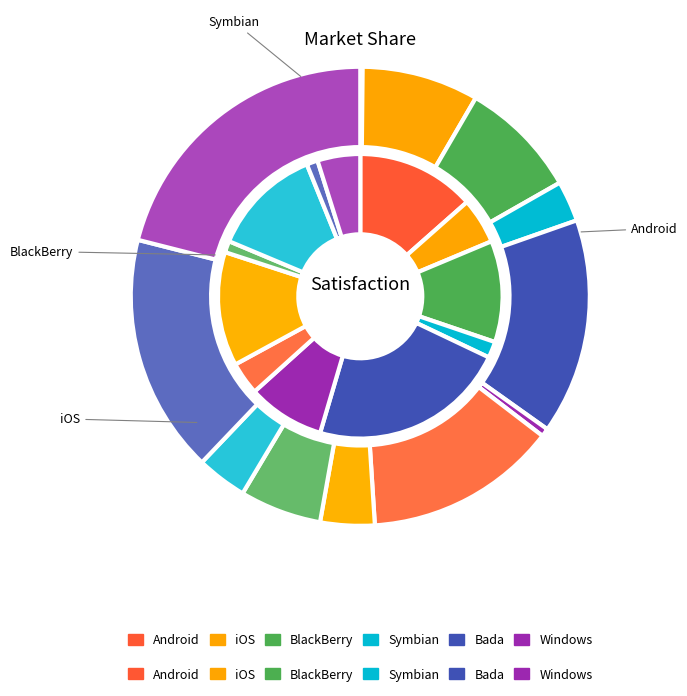

Count the number of slices in the pie.

12